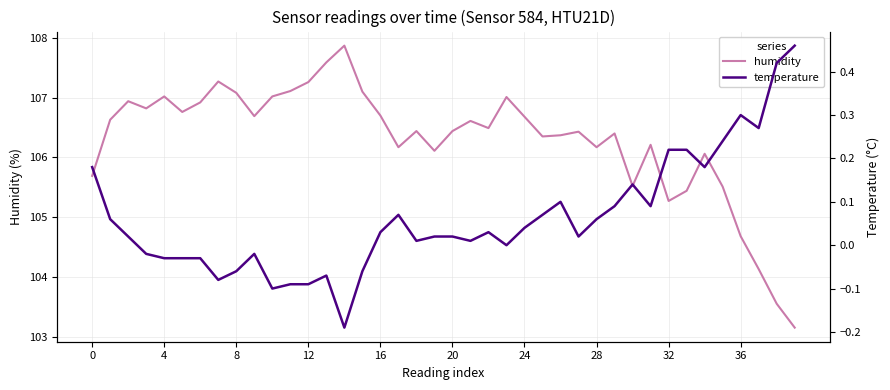

What is the lowest value of the humidity series?

103.2